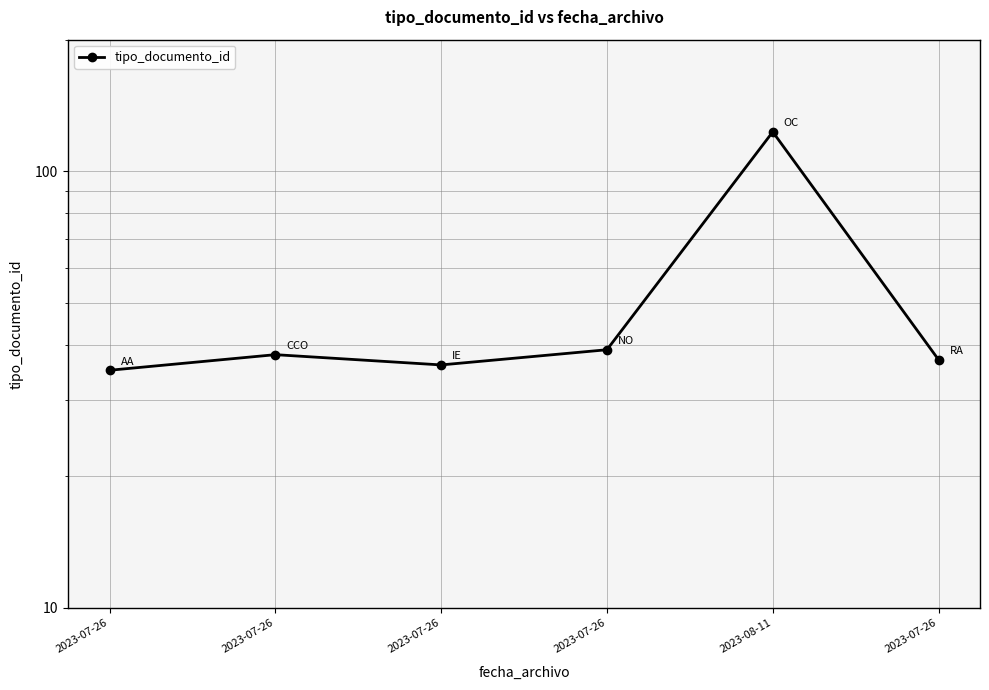

What is the sum of the values at 2023-07-26 and 2023-07-26?

71